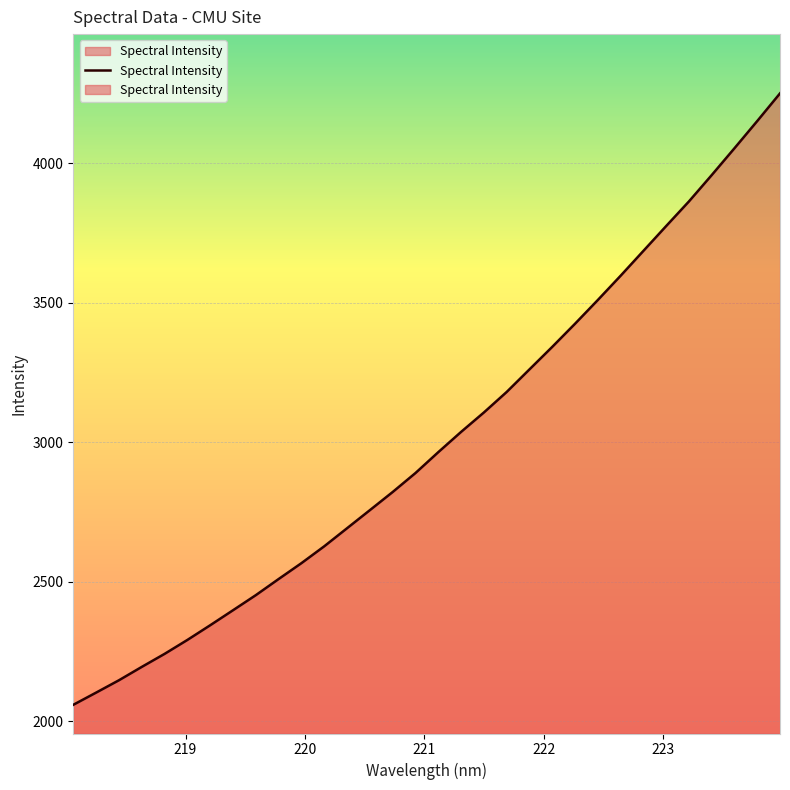

What is the value of the 18th point from the left?

3037.0